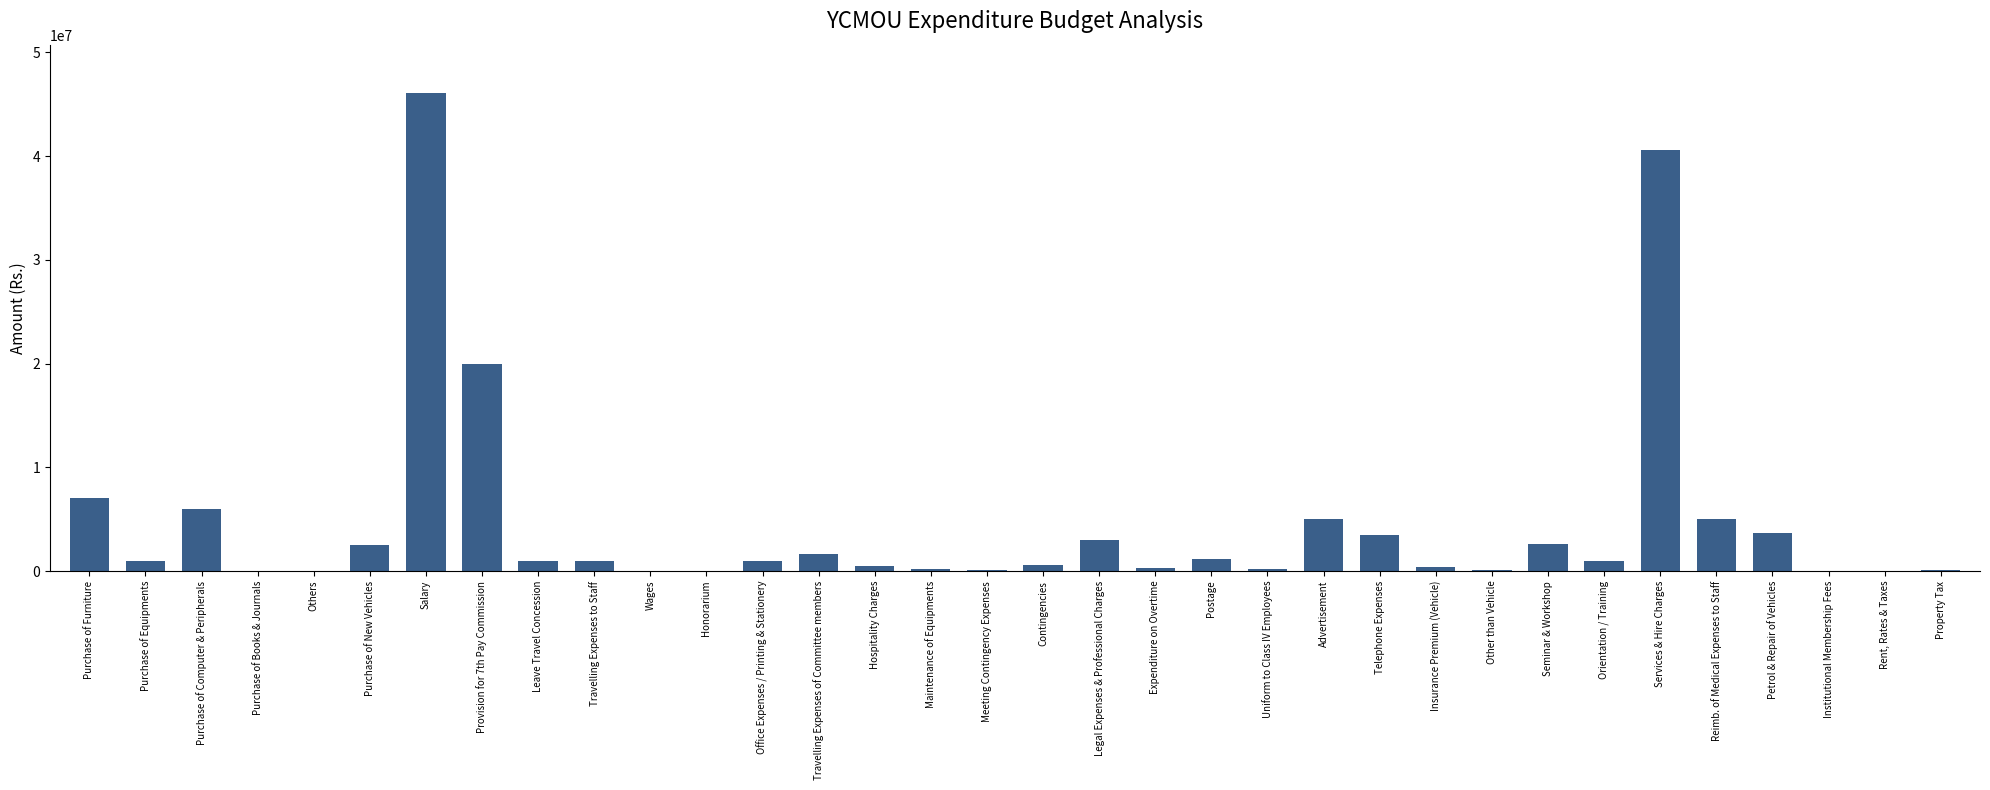

What is the difference between the values at Reimb. of Medical Expenses to Staff and Travelling Expenses to Staff?

4000000